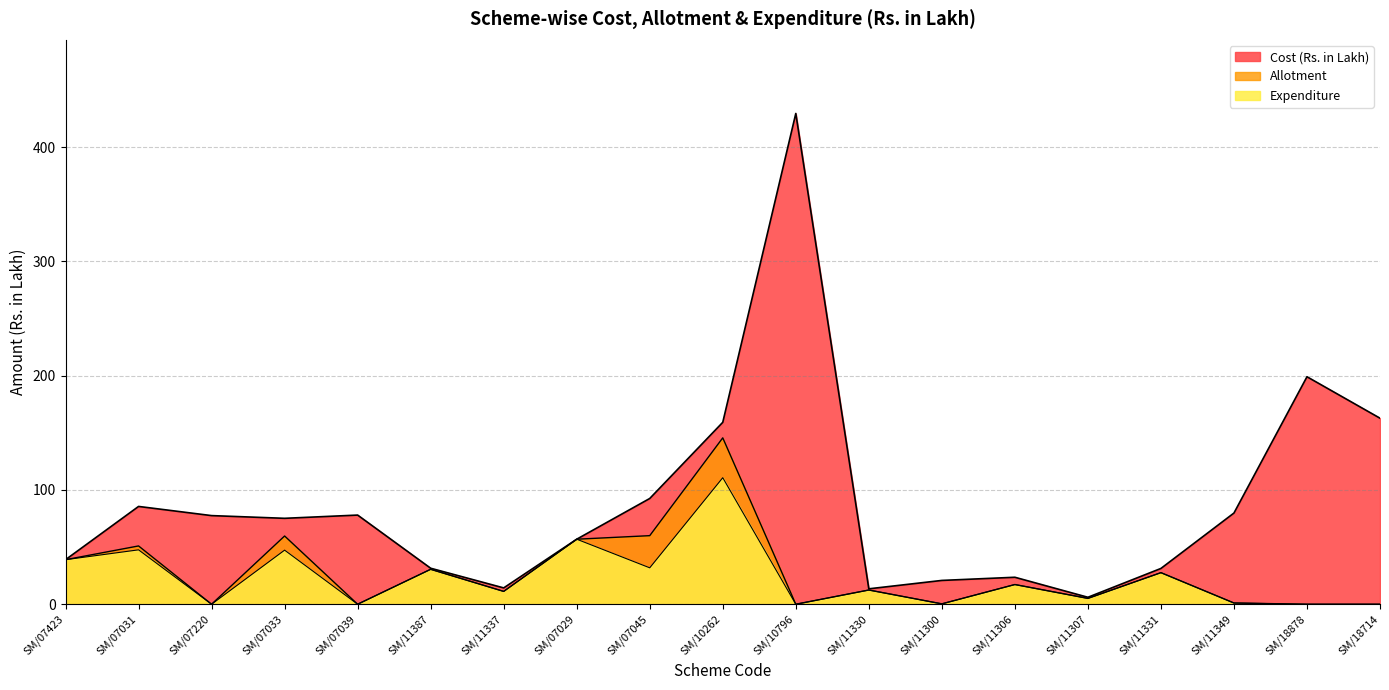

Reading left to right, list all the values displayed in this chart.

Cost (Rs. in Lakh): 39.0	85.6	77.5	75.2	78.0	31.5	14.3	56.9	92.5	159.2	429.4	13.5	20.8	23.6	6.1	31.3	79.8	199.0	162.8
Allotment: 39.0	51.0	0.0	59.7	0.0	30.6	11.2	56.9	60.0	145.6	0.0	12.4	0.3	17.2	5.1	27.6	1.1	0.0	0.0
Expenditure: 39.0	47.6	0.0	47.3	0.0	30.6	11.2	56.9	31.9	110.7	0.0	12.4	0.3	17.2	5.1	27.6	1.1	0.0	0.0